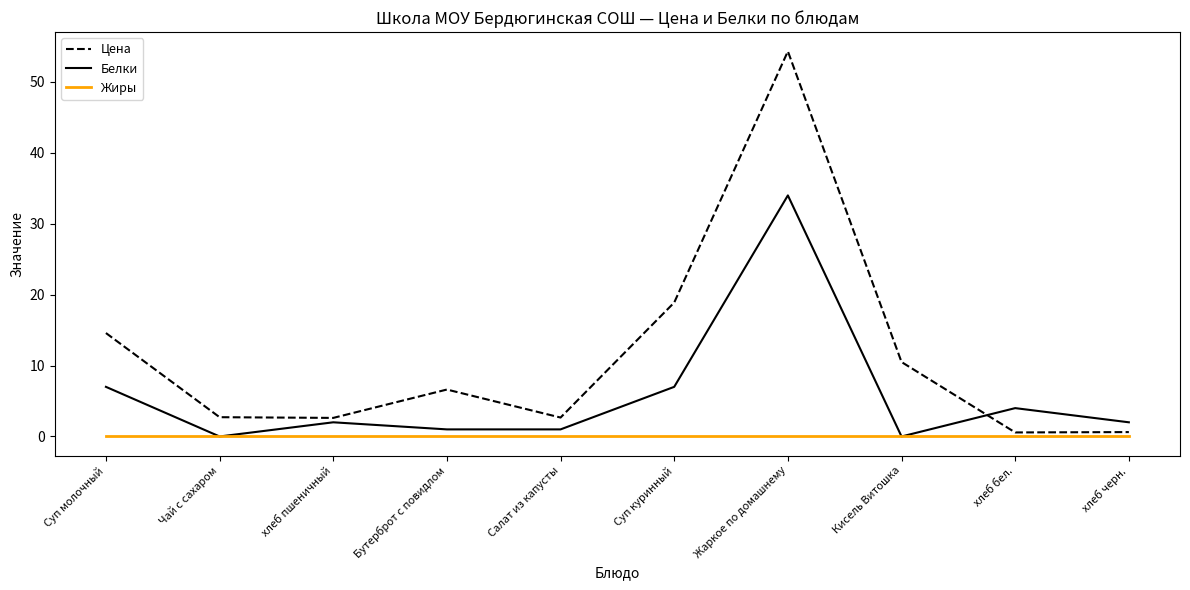

Is it true that Цена equals 10.5 at Кисель Витошка?

True